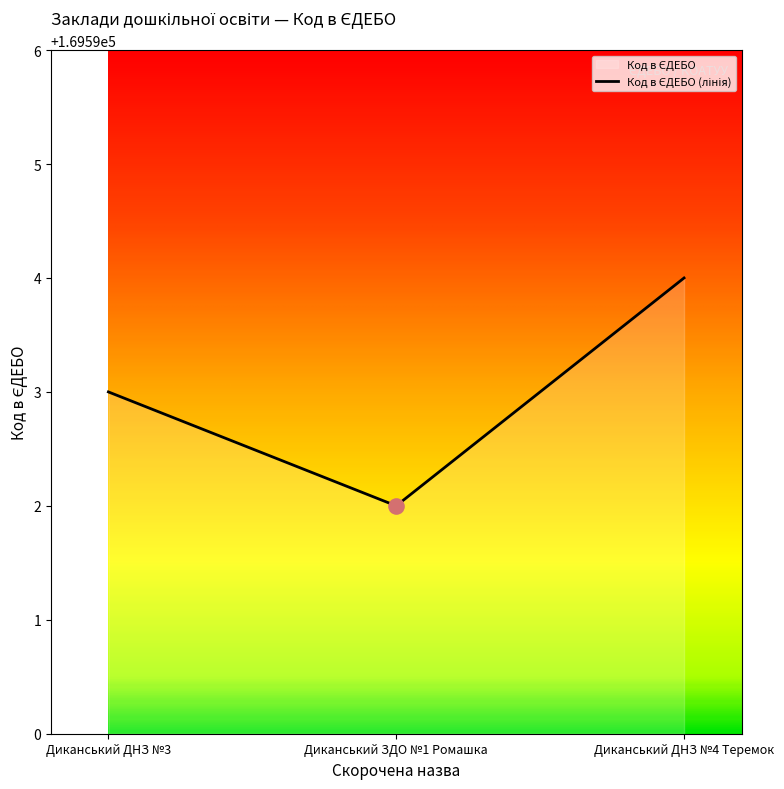

Between Диканський ЗДО №1 Ромашка and Диканський ДНЗ №3, which is larger?

Диканський ДНЗ №3